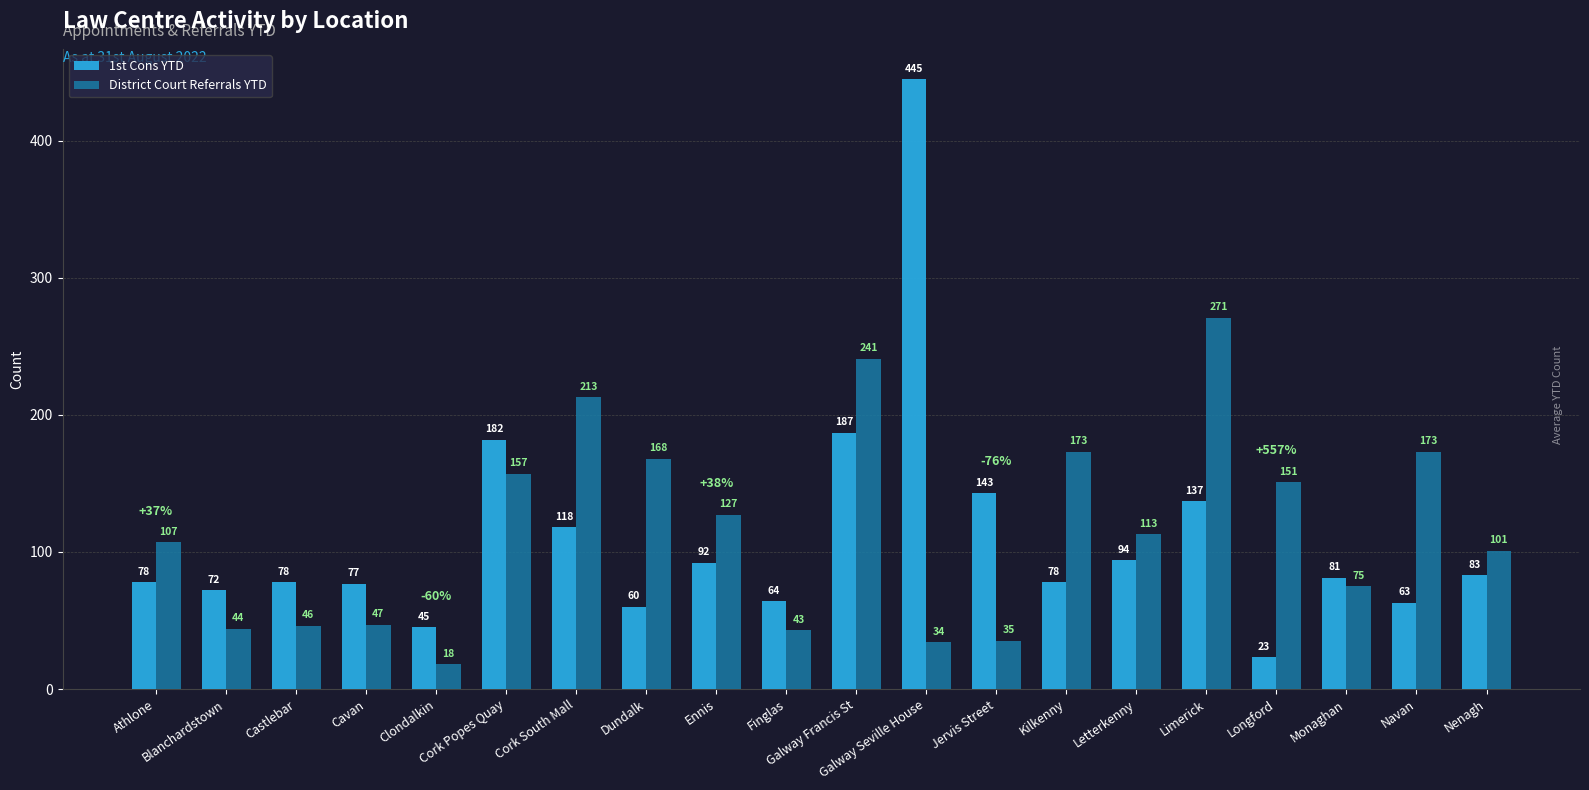

What is the value of the 1st Cons YTD bar at the 18th from the left?

81